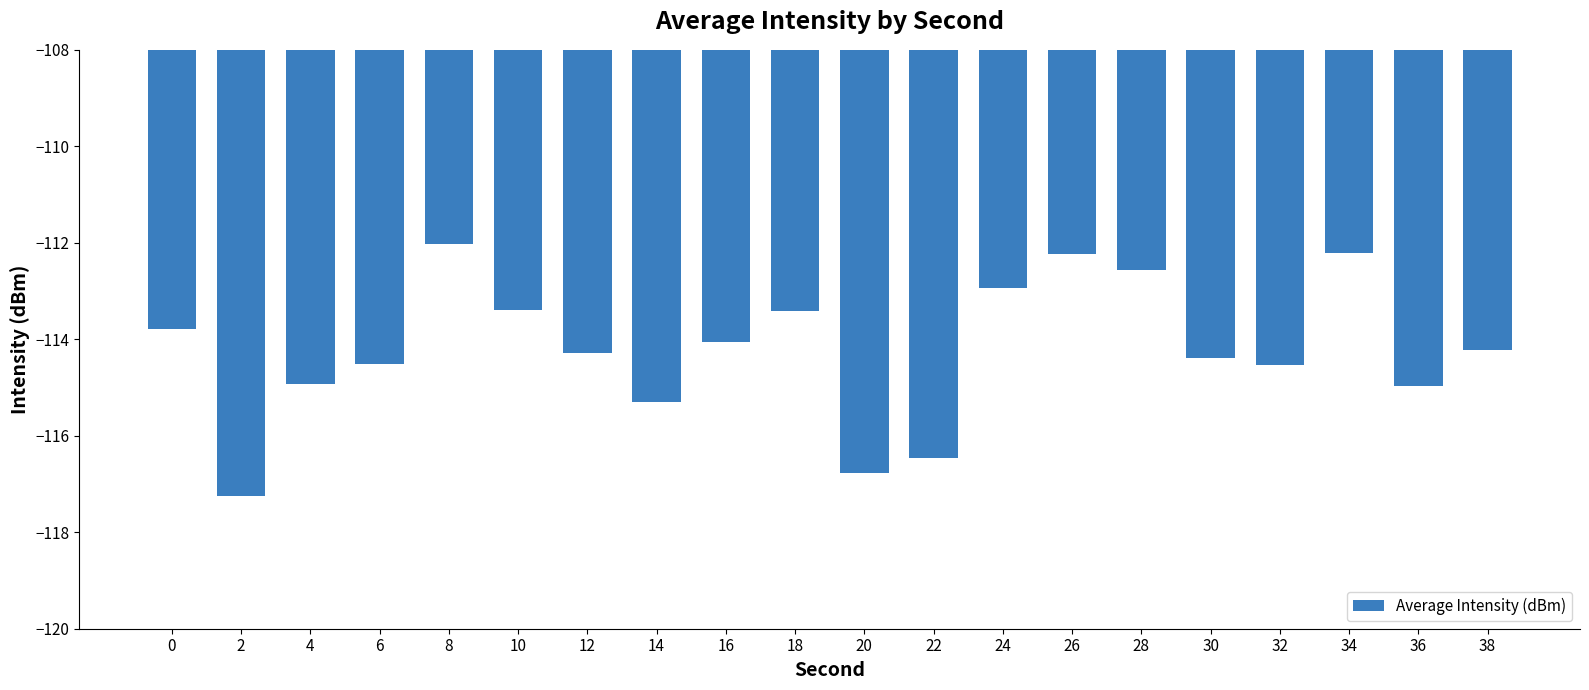

What is the difference between the values at 4 and 8?

2.9